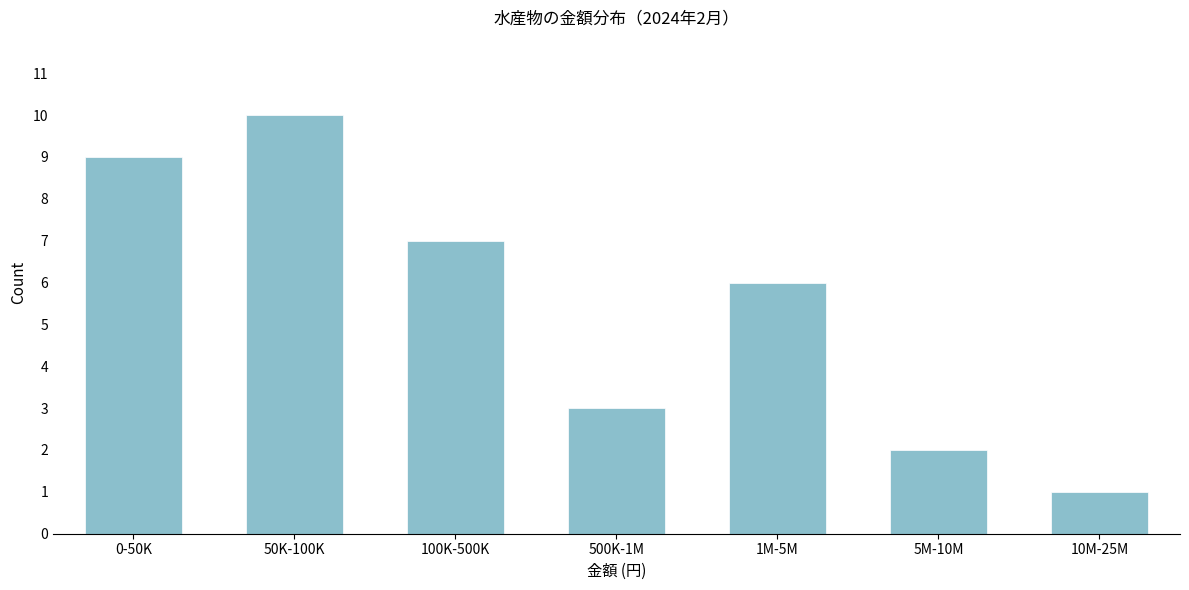

Reading right to left, extract all data points from this chart.

10M-25M=1	5M-10M=2	1M-5M=6	500K-1M=3	100K-500K=7	50K-100K=10	0-50K=9